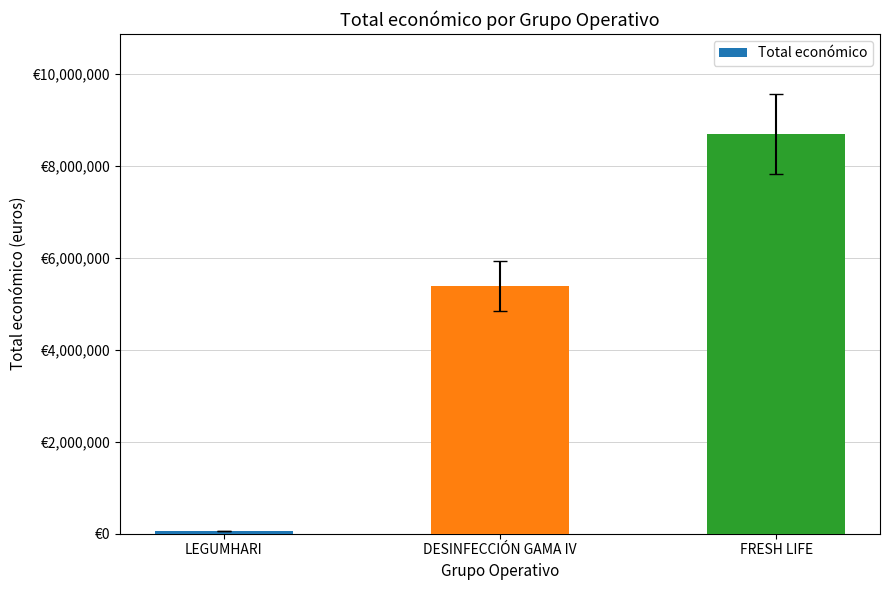

Does the chart contain any negative values?

No